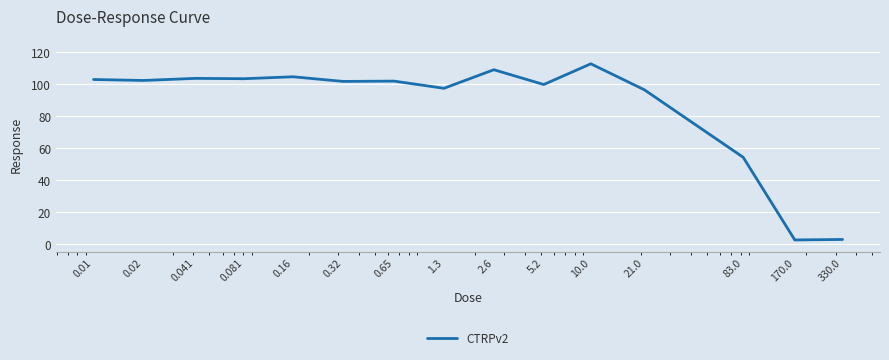

What is the maximum value shown in the chart?

112.8